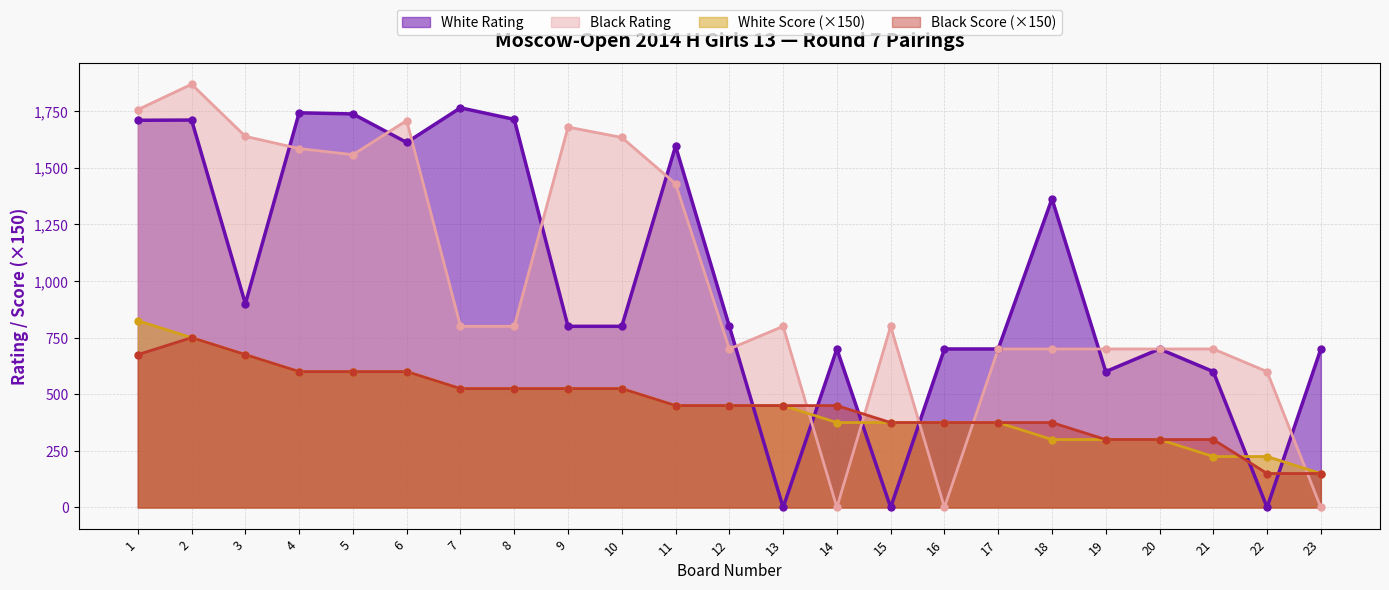

Which series reaches the maximum Y coordinate?

Black Rating